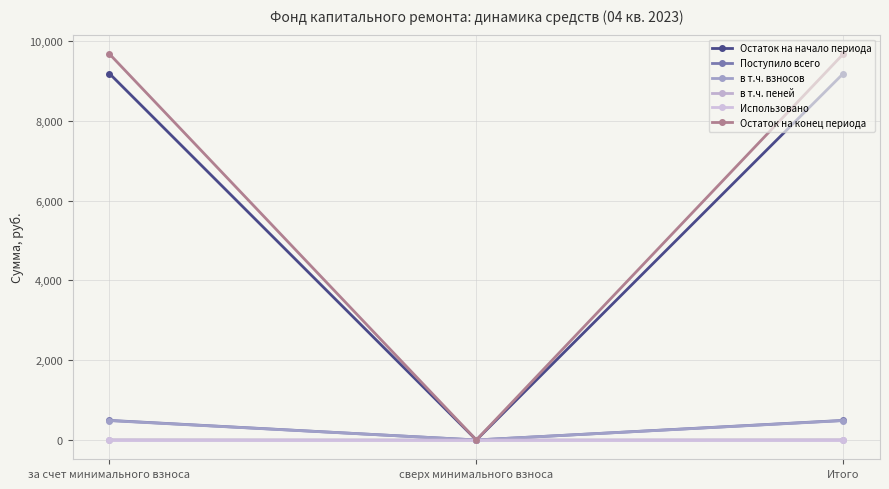

What is the label of the 2nd point from the right?

сверх минимального взноса